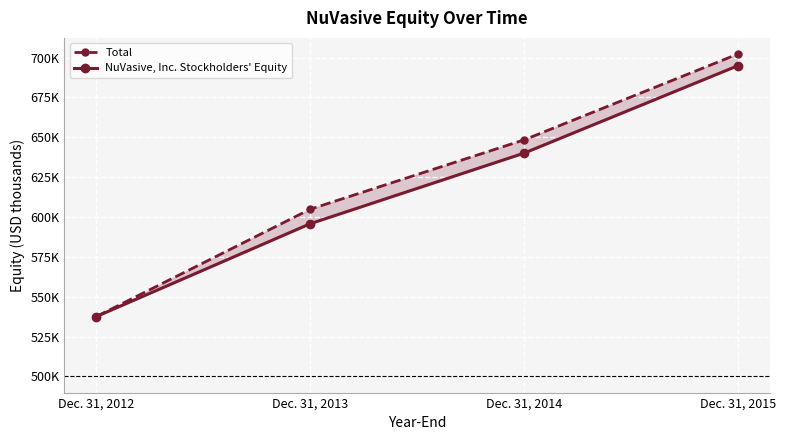

True or false: Total has more than 2 interior local peaks.

False